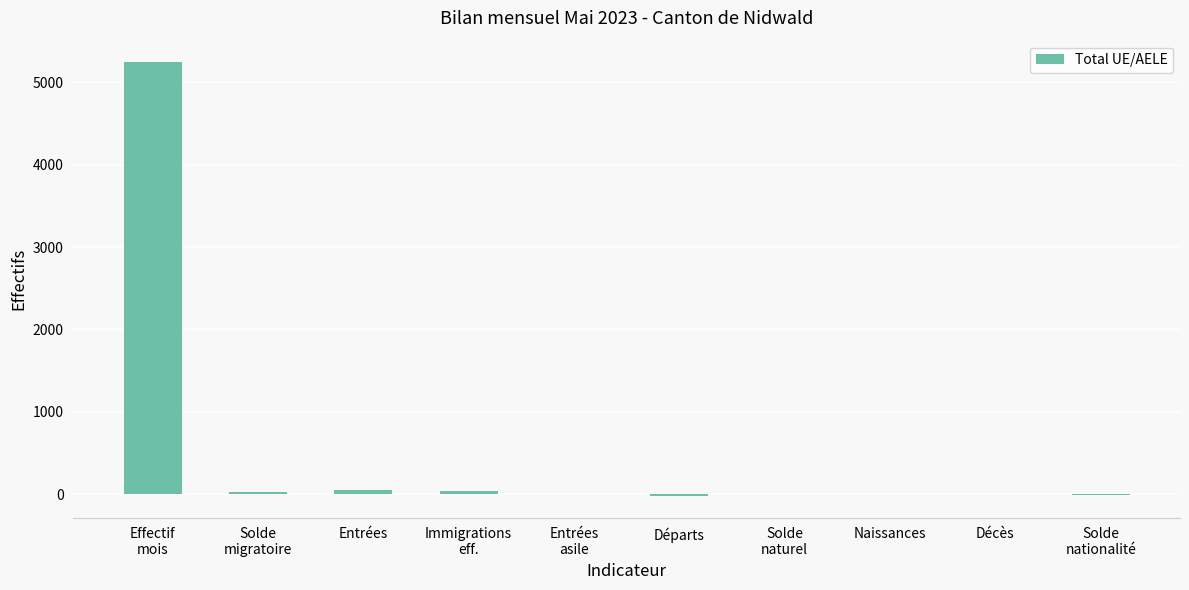

What is the sum of the values at Départs and Effectif
mois?

5221